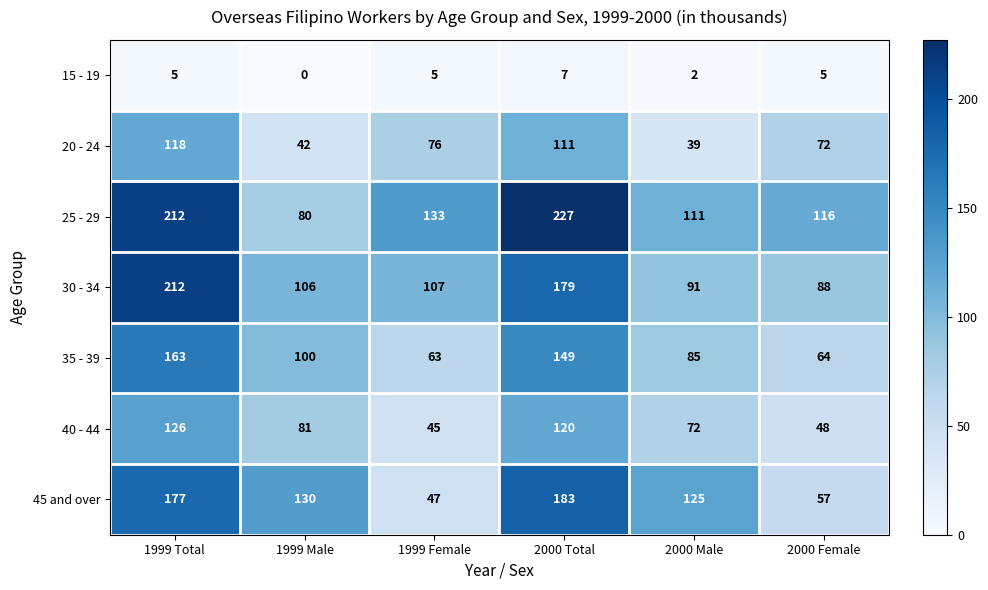

At which category is the sum across all series the highest?

1999 Total